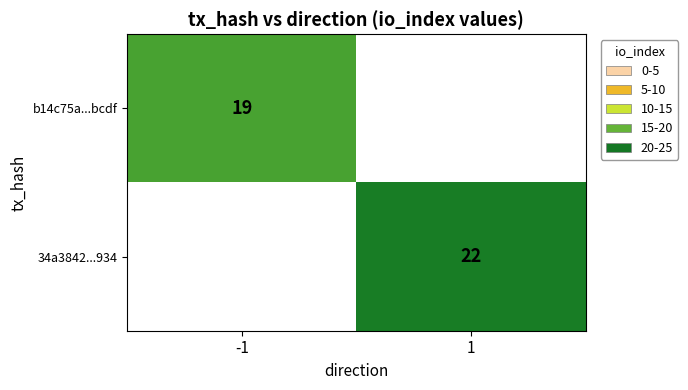

How many series are shown in this chart?

2